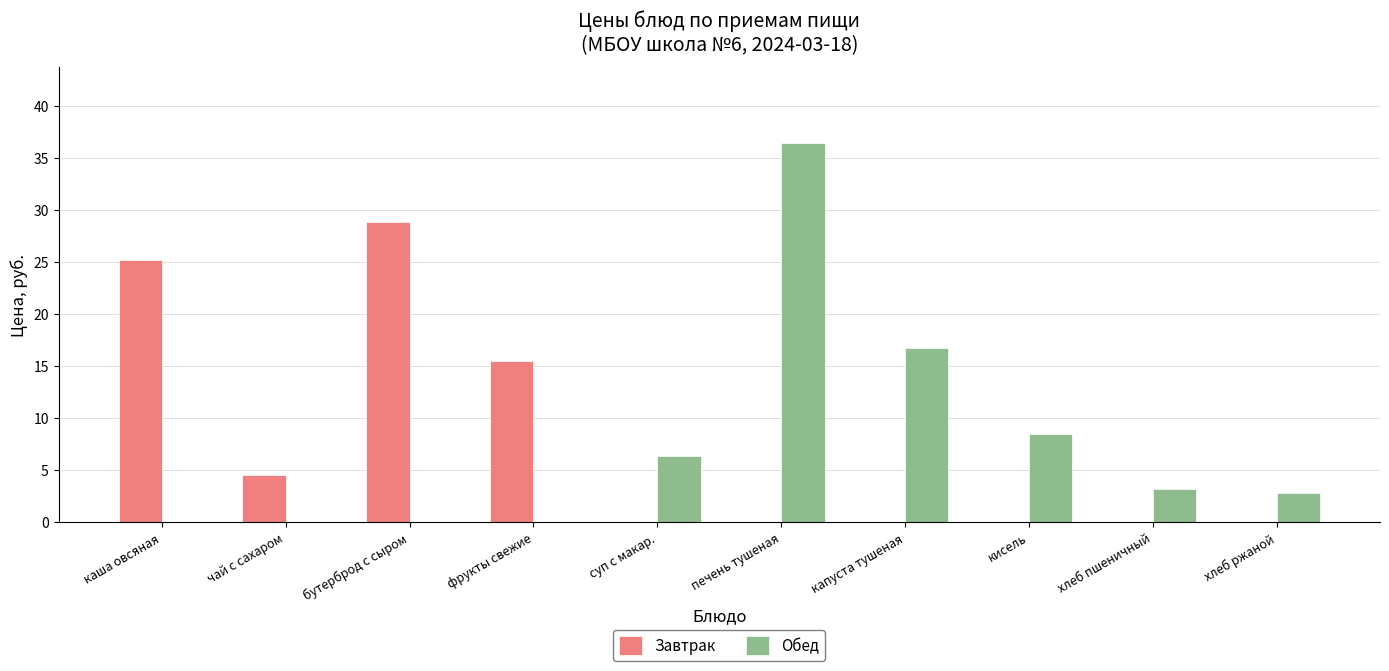

How many series are shown in this chart?

2